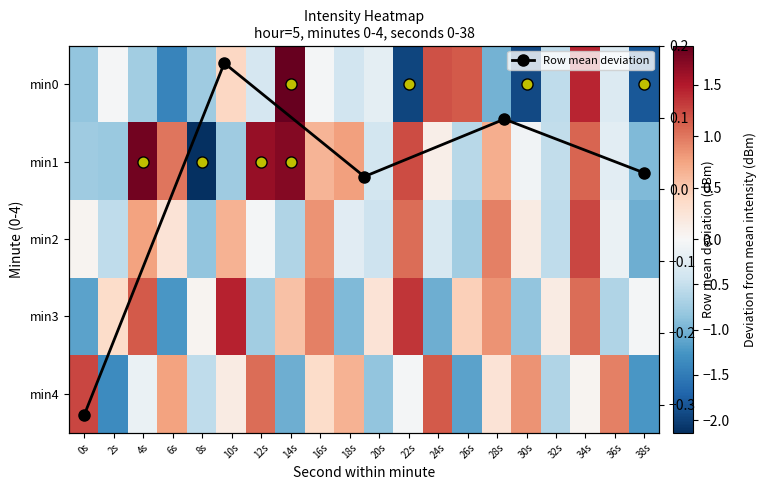

What is the difference between the min1 values at 0s and 12s?

2.4